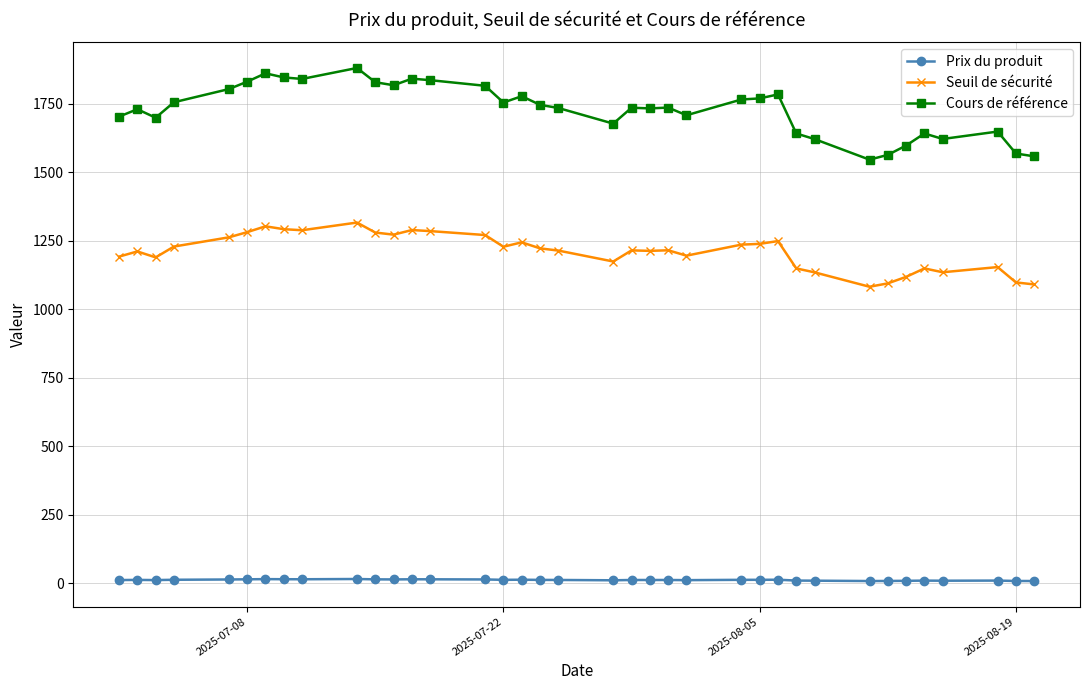

True or false: Seuil de sécurité has more than 1 points higher than both neighbors.

True